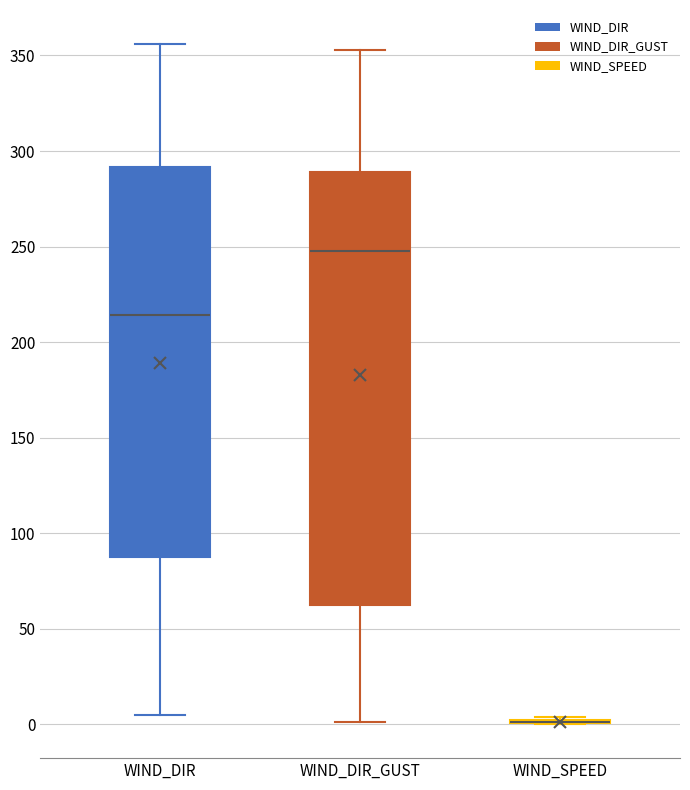

Reading left to right, transcribe this box plot: for each box, give where its median line is, the range the box spans, and where its two whiskers end, as read against the y-axis. The values are not printed on the chart, so give them approximately, as read against the axis.

WIND_DIR: median 215, box 90 to 290, whiskers 5 to 355
WIND_DIR_GUST: median 250, box 60 to 290, whiskers 0 to 355
WIND_SPEED: box collapsed to a line at 0, whiskers 0 to 5